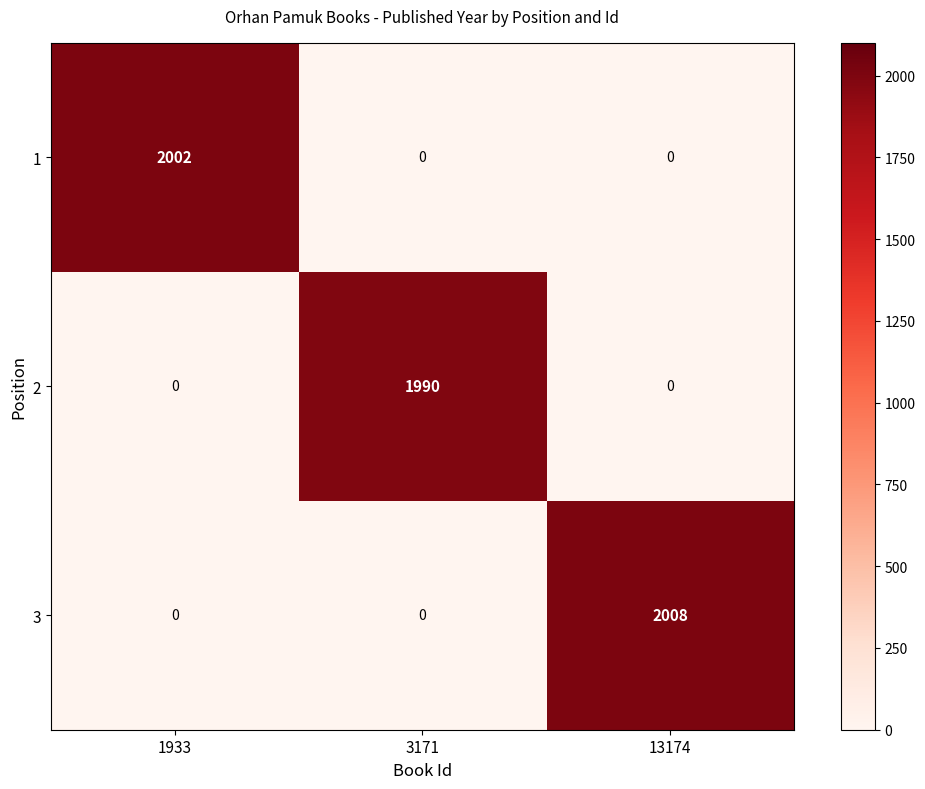

How many data points does each series have?

3